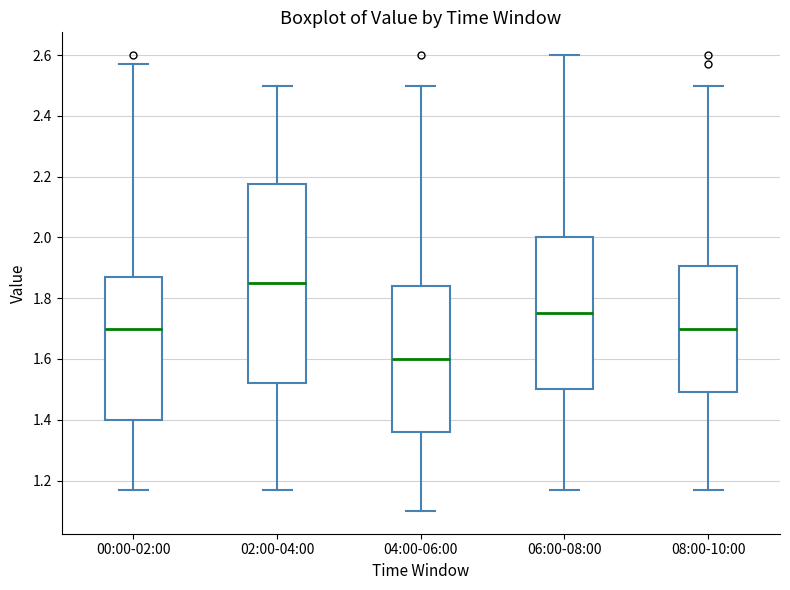

Which box is the tallest, from its lower edge to its upper edge?

02:00-04:00